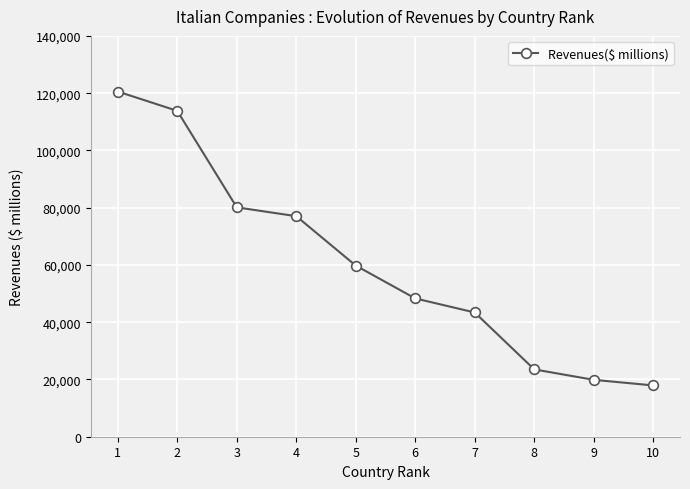

Reading right to left, what are all the values shown in this chart?

10=17916	9=19869	8=23518	7=43394	6=48305	5=59778	4=77030	3=80112	2=113813	1=120565